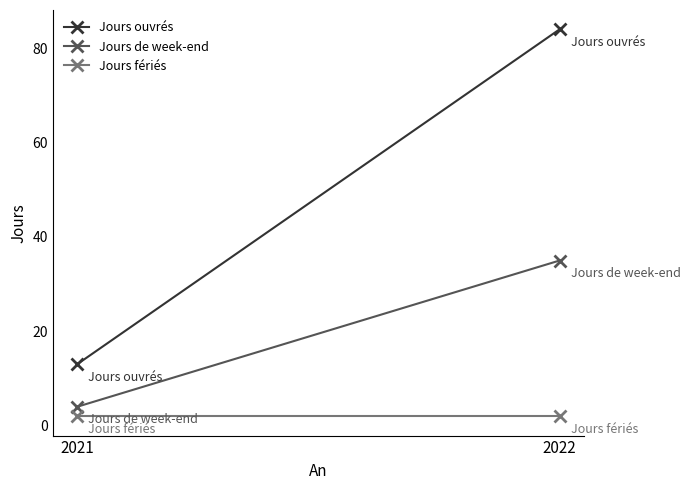

At which label is Jours fériés closest to 2?

2021